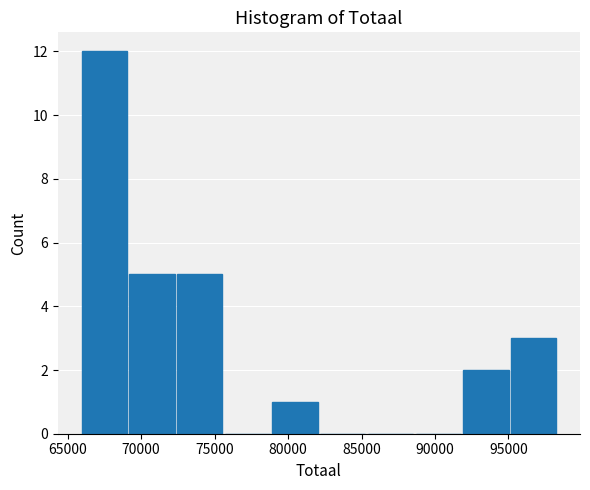

What is the height of the bar covering 79000 to 82000 on the x-axis? Neither the bar edges nor the heights are printed on the chart, so give them approximately, as read against the axes.

1